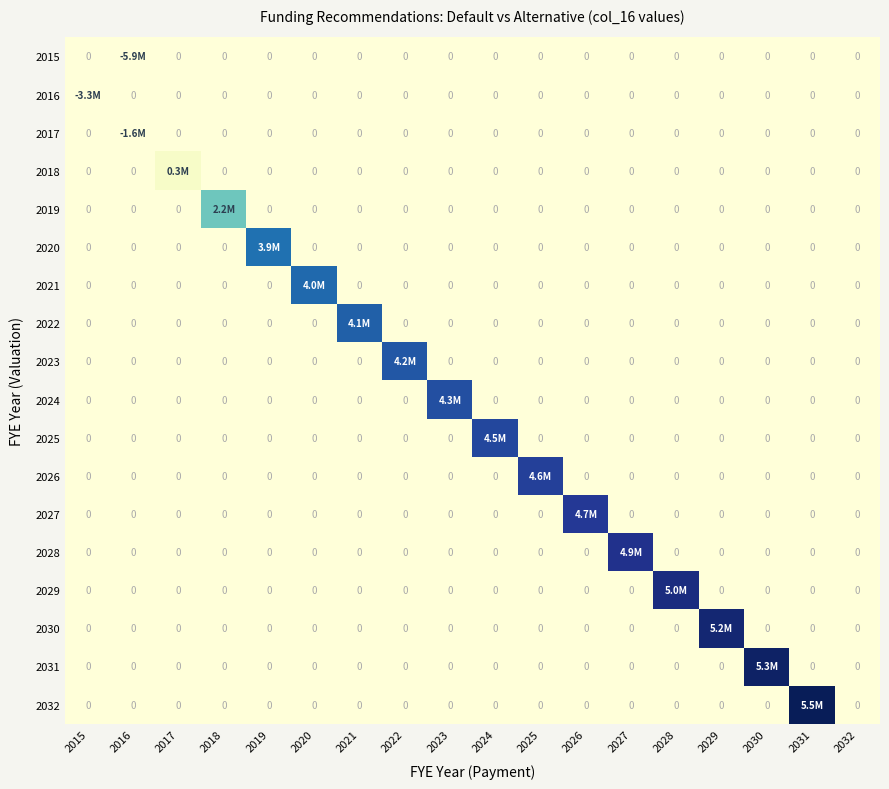

At which category does the chart reach its minimum across all series?

2016